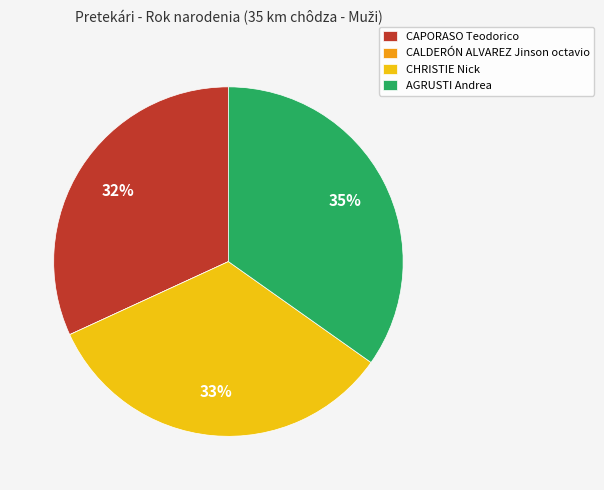

Does any single category account for the majority?

No